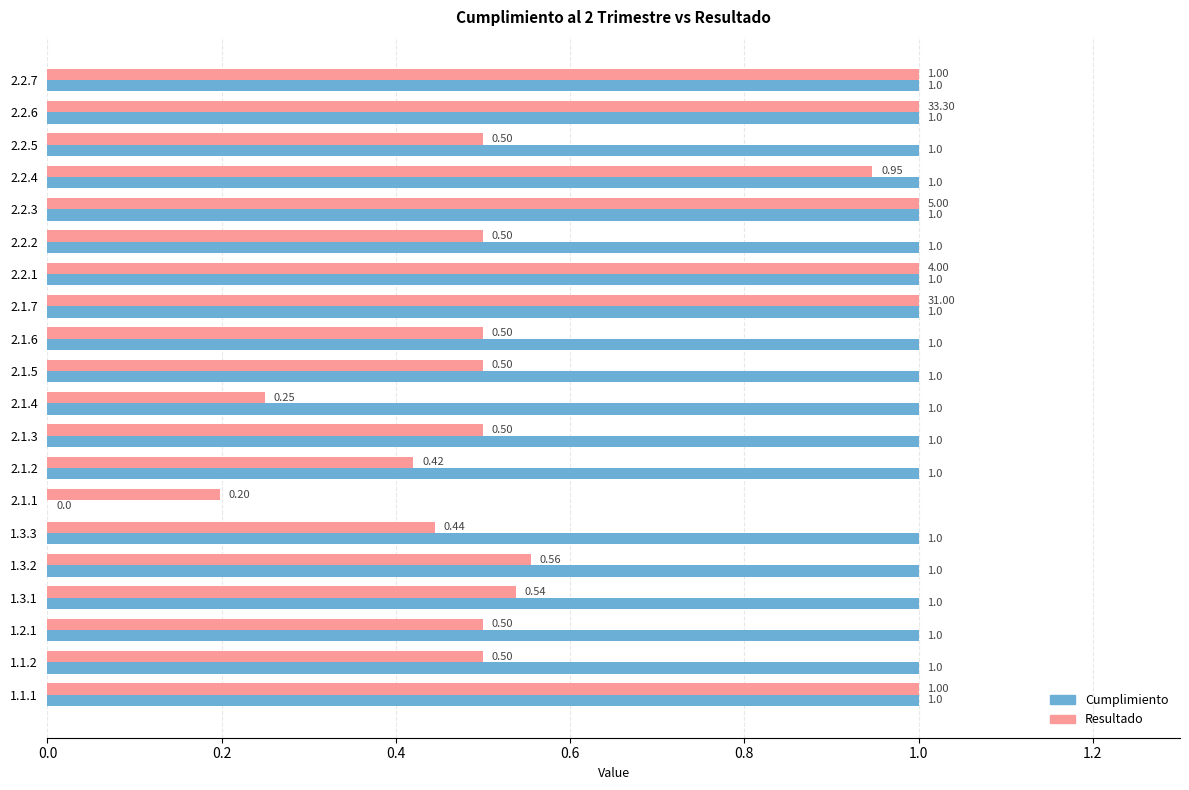

Which series has the largest total across all categories?

Cumplimiento